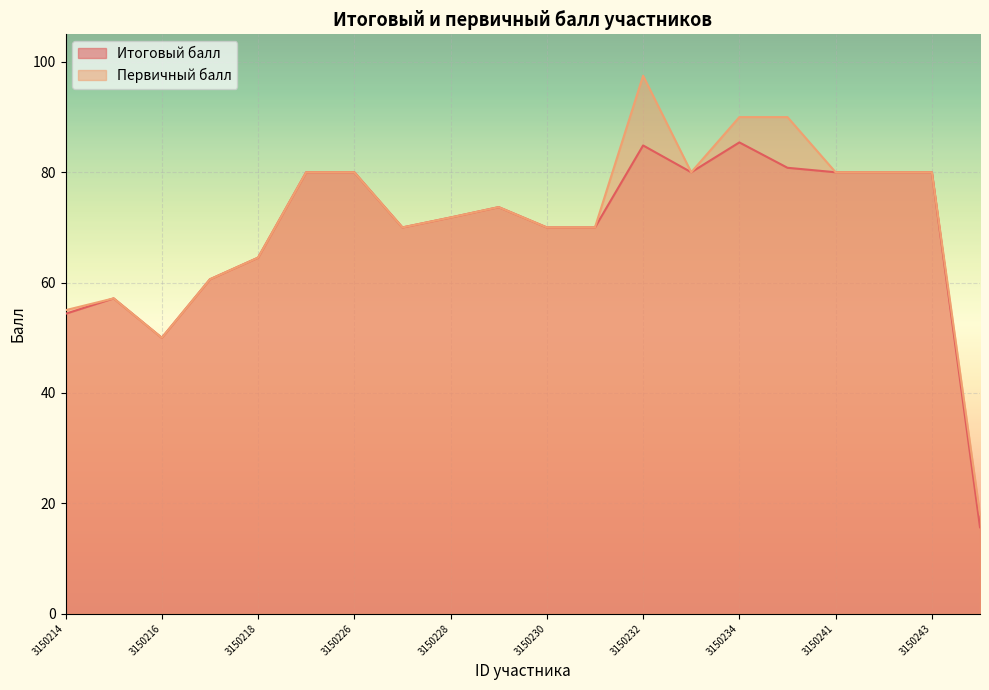

What is the average value of the Первичный балл series?

70.9